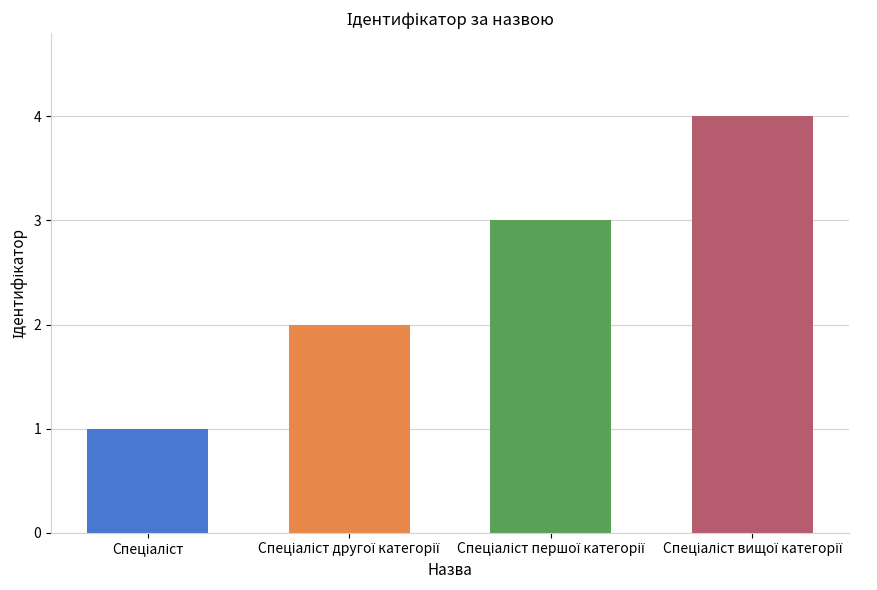

What is the difference between the maximum and minimum values?

3